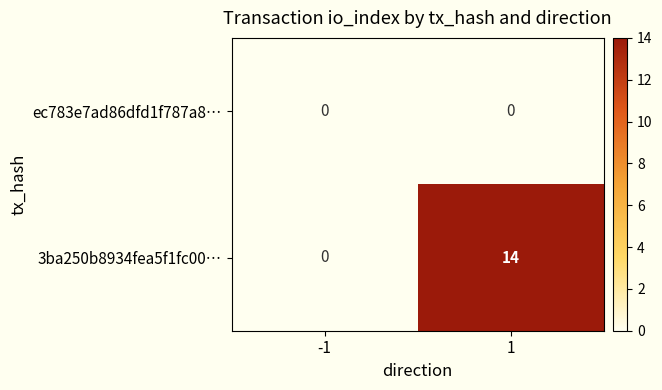

What is the difference between the highest and lowest values at 1?

14